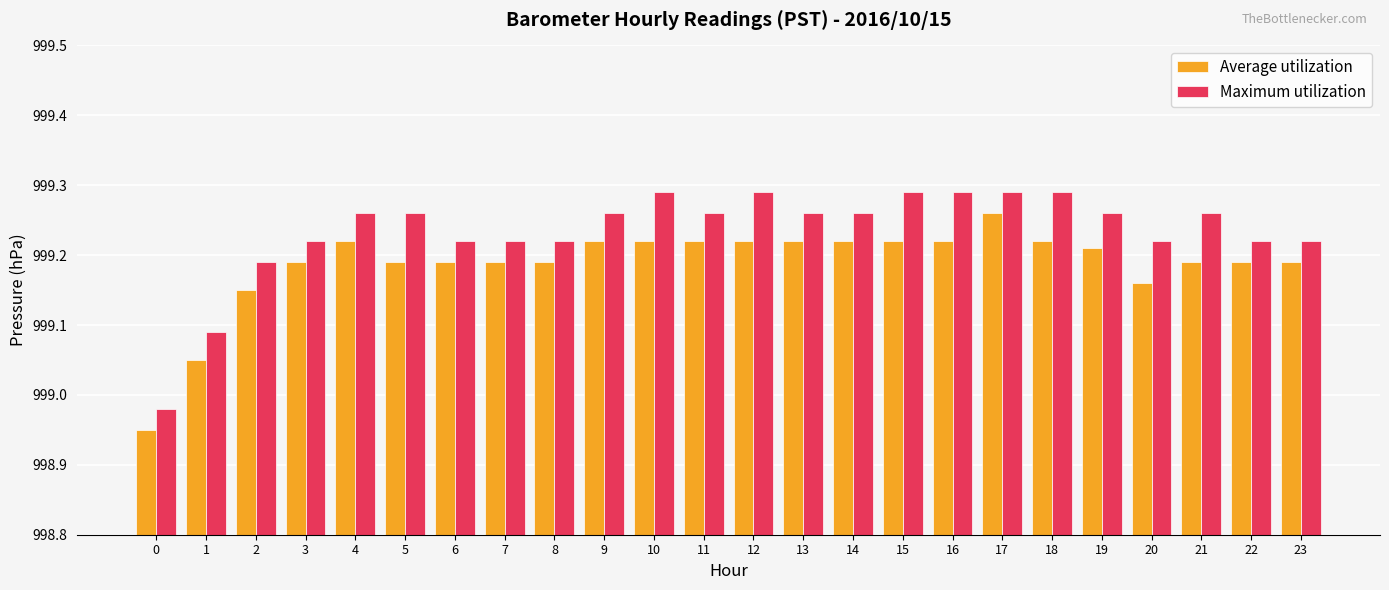

At which category is the sum across all series the highest?

17